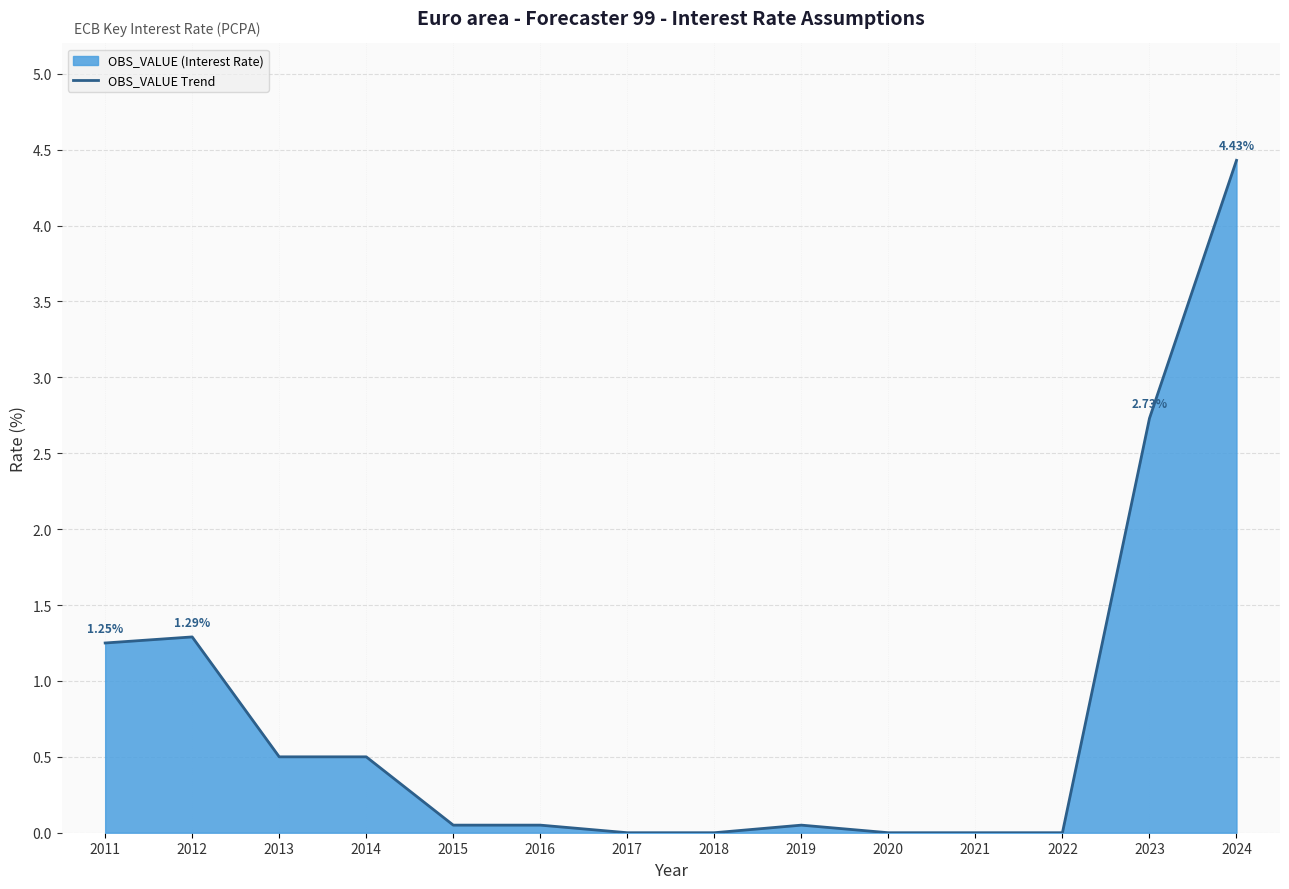

How many interior local peaks (higher than both neighbors) does the data have?

2